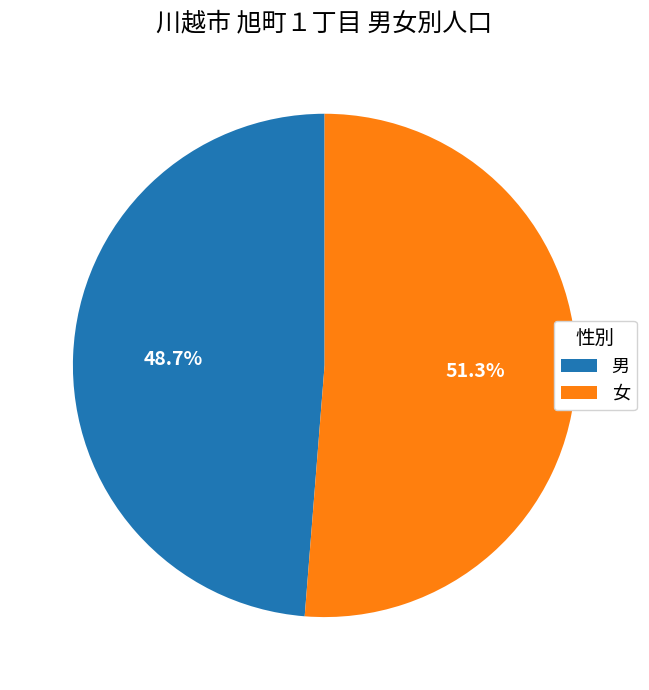

Does any single category account for the majority?

Yes